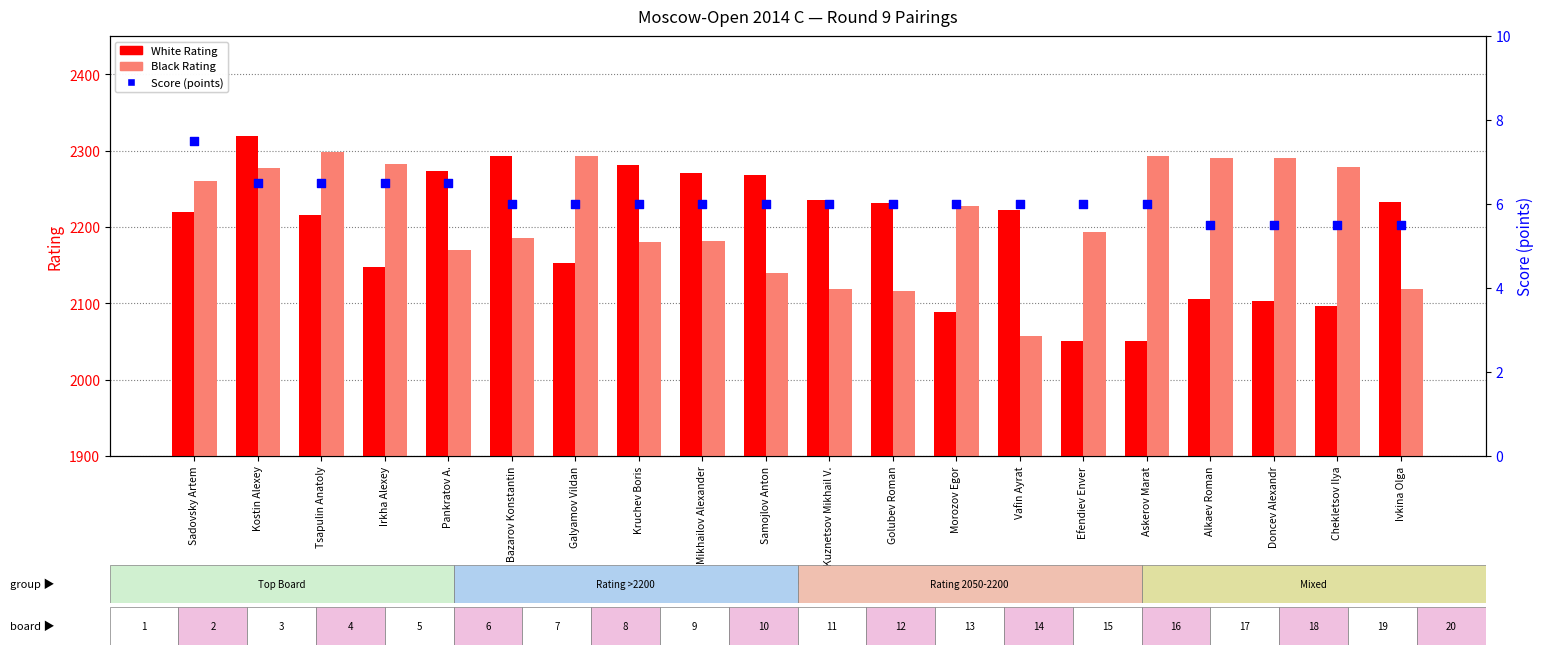

Which series reaches the minimum Y coordinate?

Score (points)